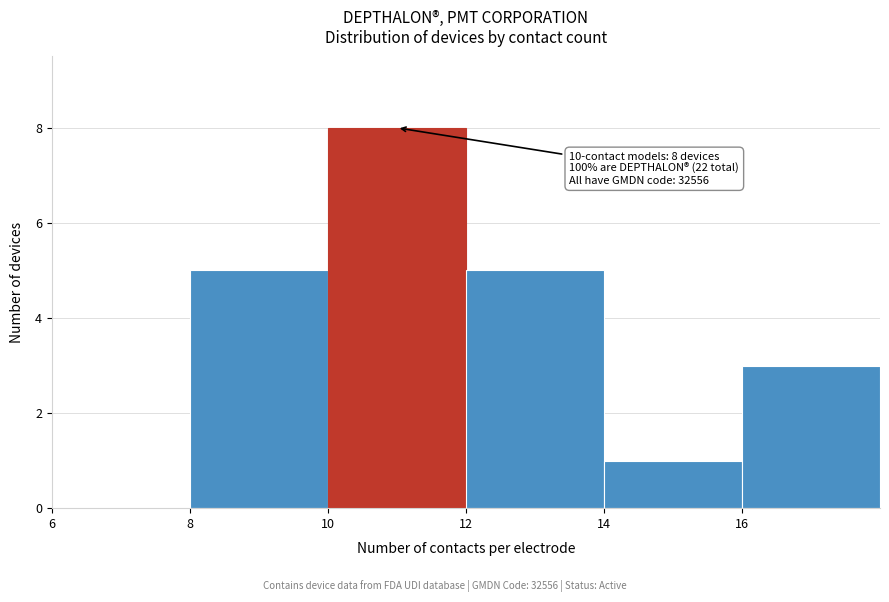

Over which range of the x-axis is the bar tallest?

10 to 12